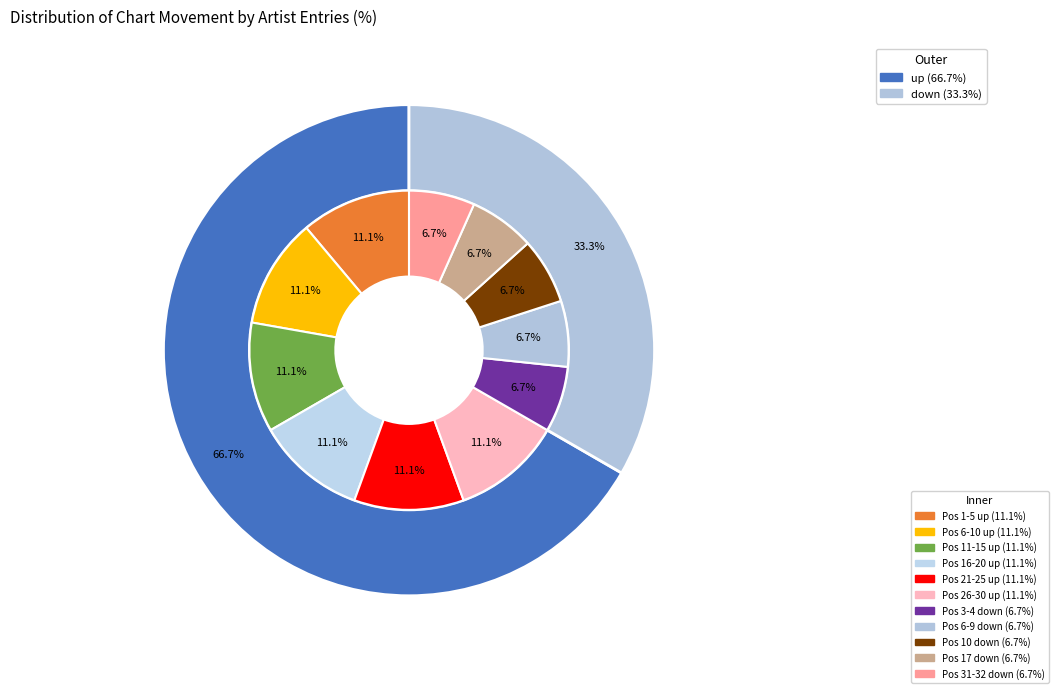

How many slices are in this pie chart?

2